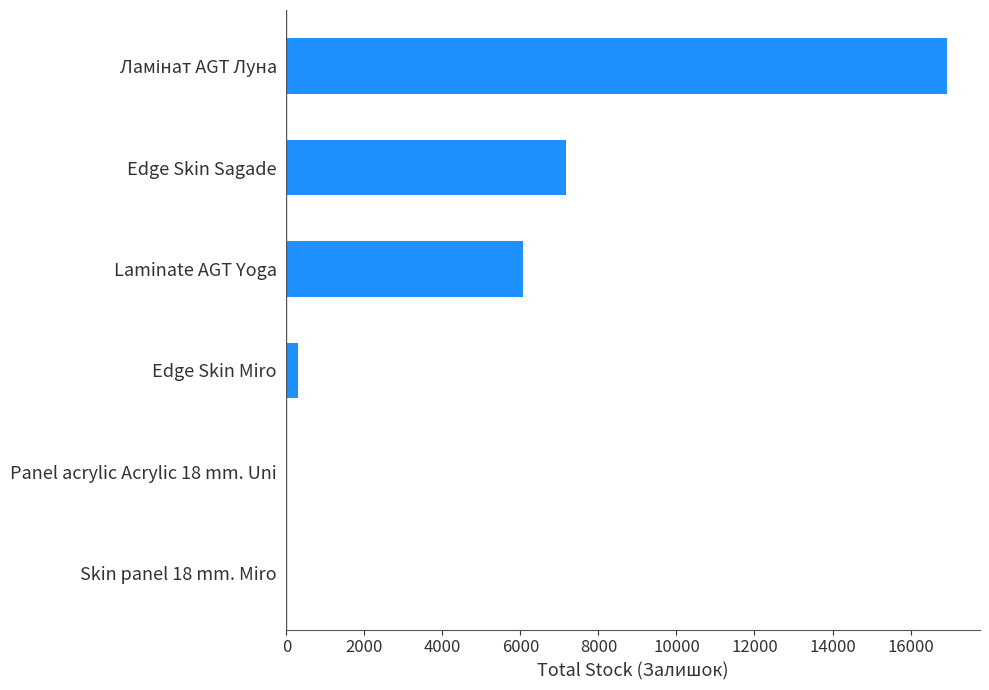

What is the sum of all values?

30477